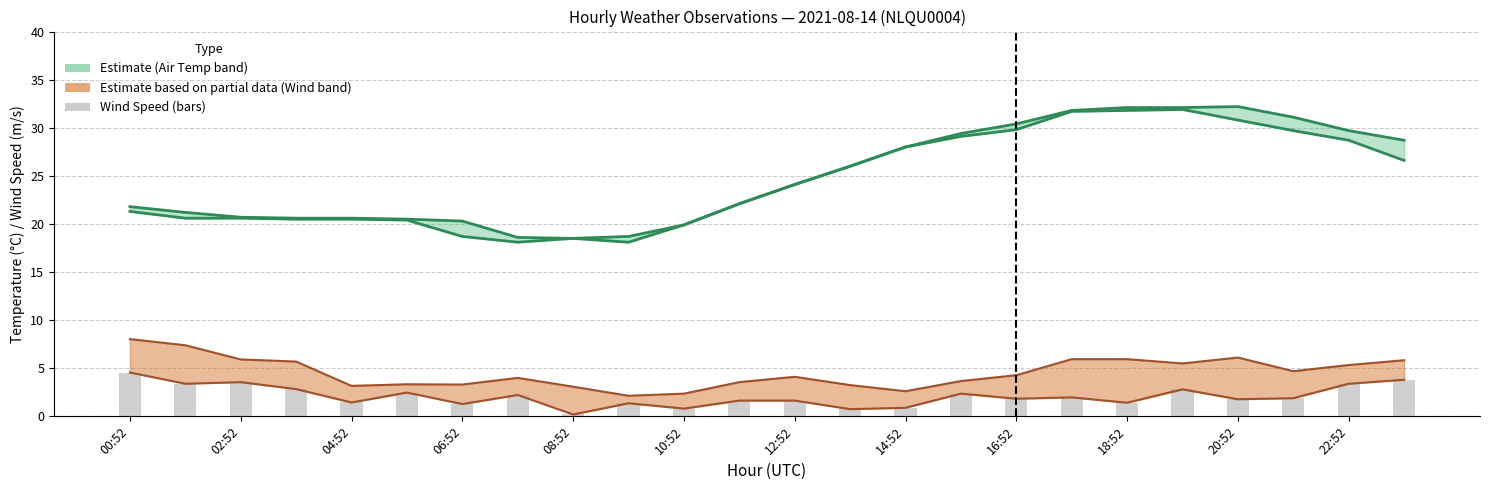

What is the highest value of the WIND_SPEED_GUST series?

8.0